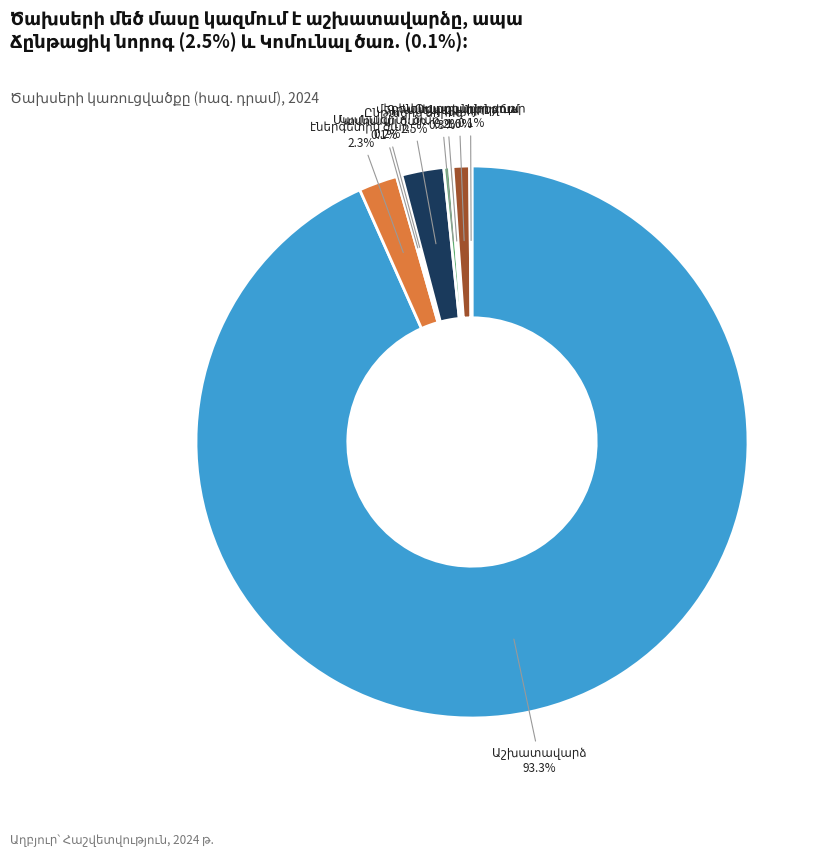

Is there any slice that represents more than half of the pie?

Yes